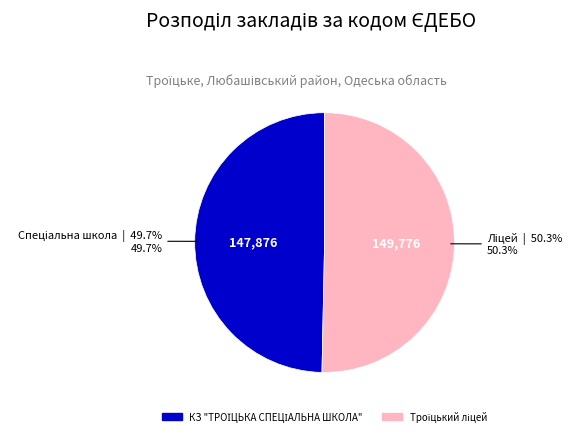

Does any single category account for the majority?

Yes